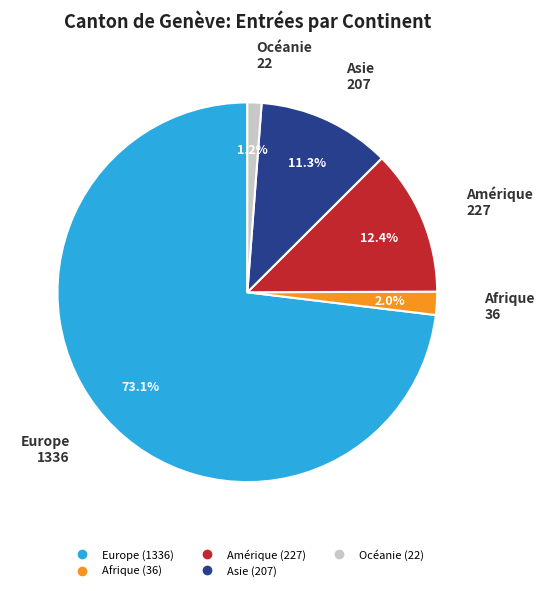

Count the number of slices in the pie.

5